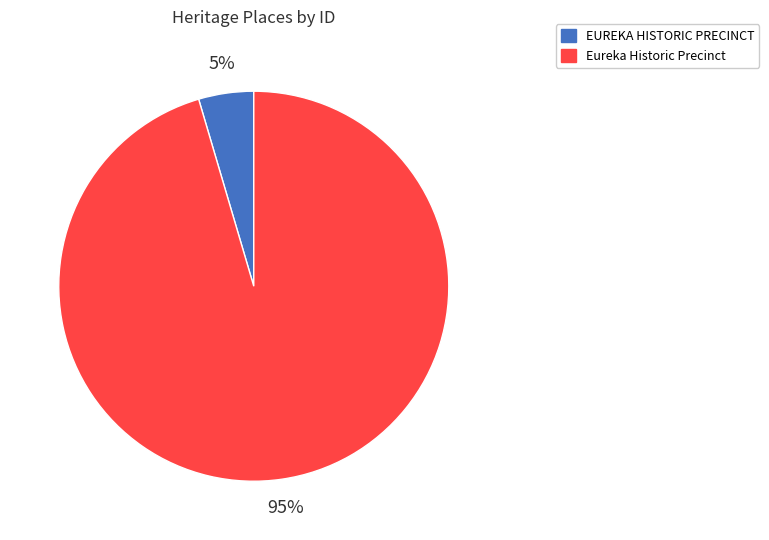

To the nearest percent, what is the average slice percentage?

50%